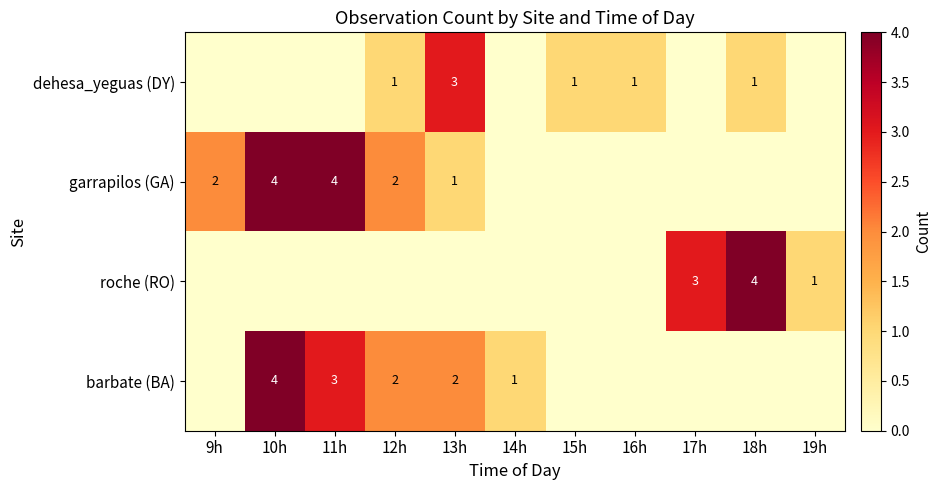

The garrapilos (GA) series shows 2 at 9h. True or false?

True